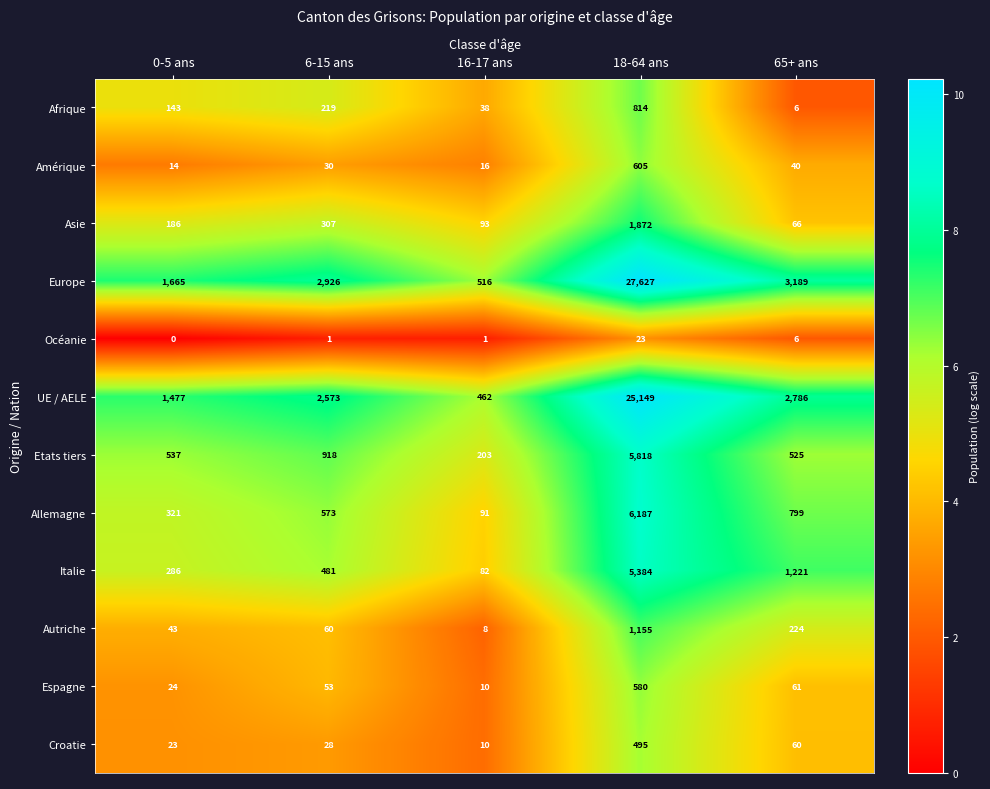

What is the sum of all Afrique values?

1220